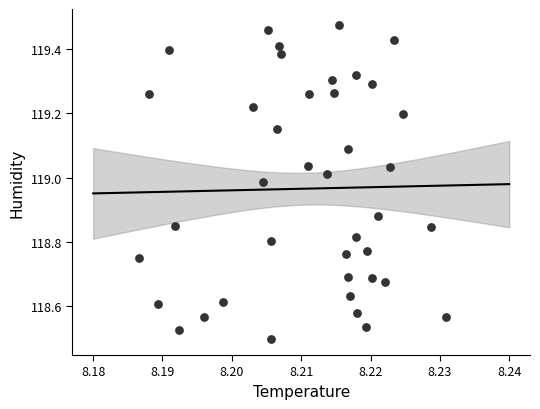

What is the range of Y values (max minus min)?

1.0